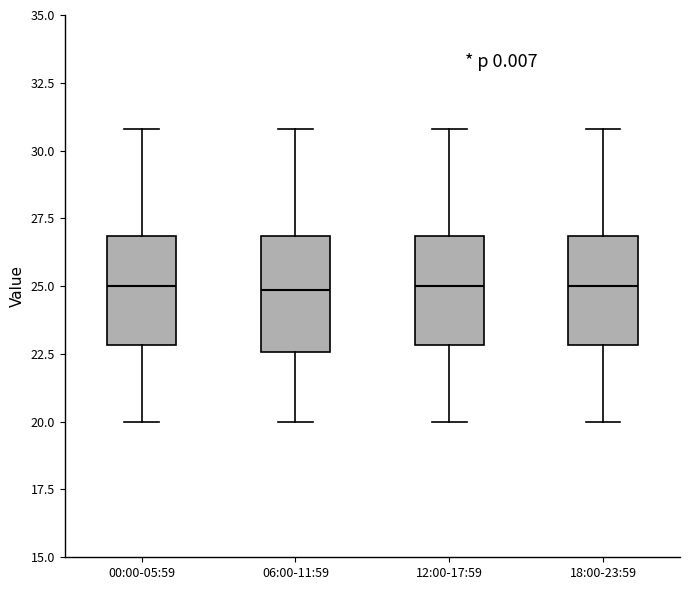

Where is the upper edge of the box for 12:00-17:59 on the y-axis? The values are not printed on the chart, so give them approximately, as read against the axis.

27.0